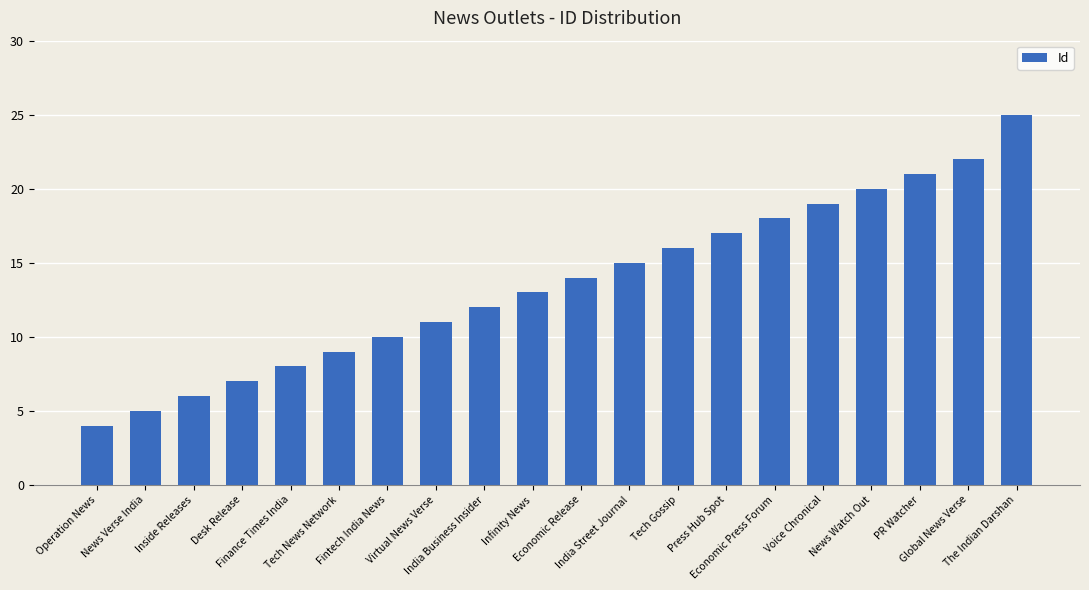

True or false: the data shows 16 at Virtual News Verse.

False